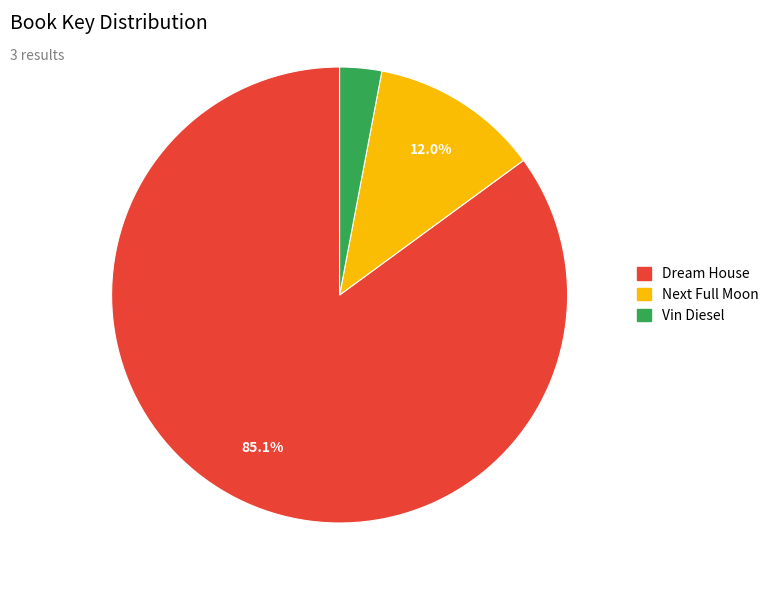

Approximately how many times larger is the value at Dream House compared to Next Full Moon?

7.1